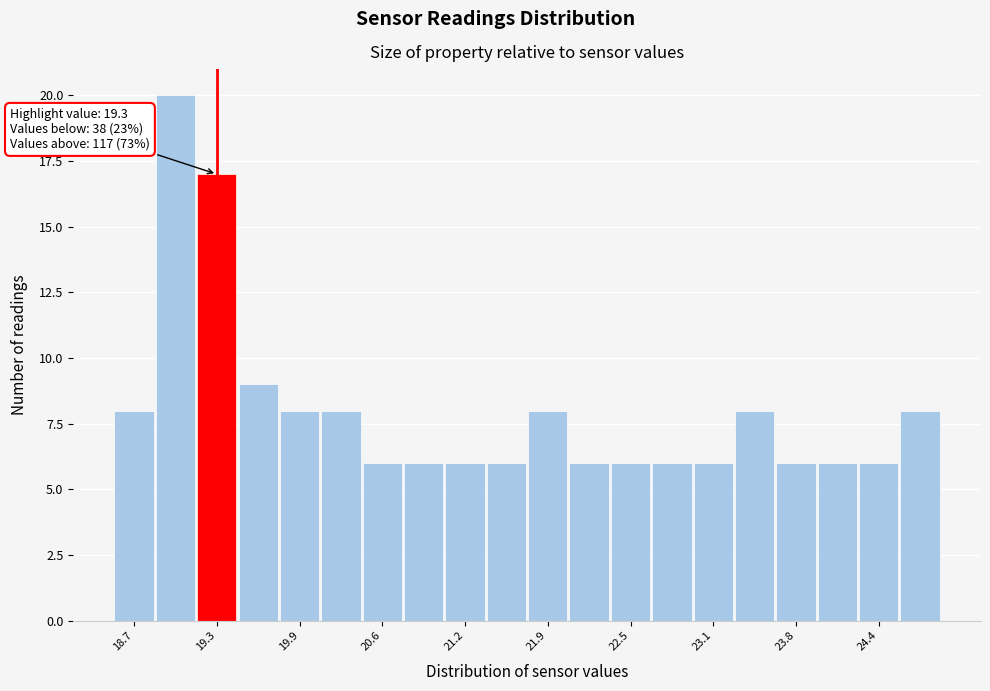

Read against the x-axis, roughly where is the centre of the tallest bar?

19.0